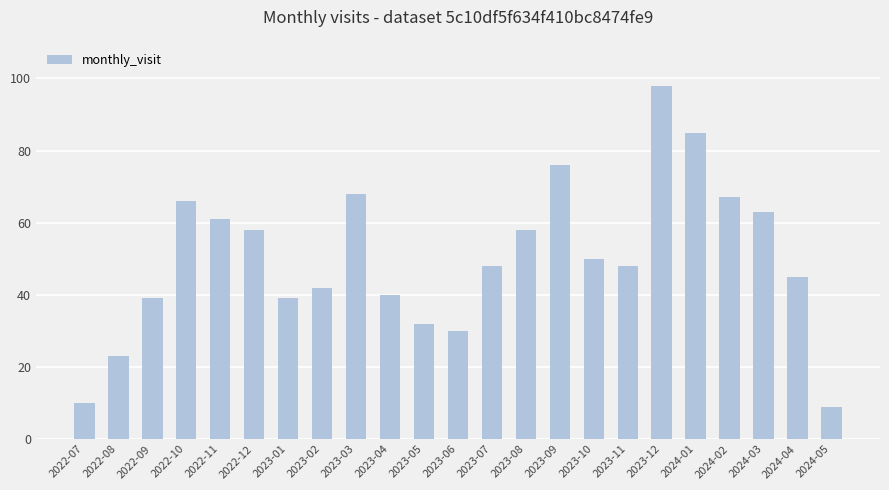

At which label is the value closest to 53?

2023-10